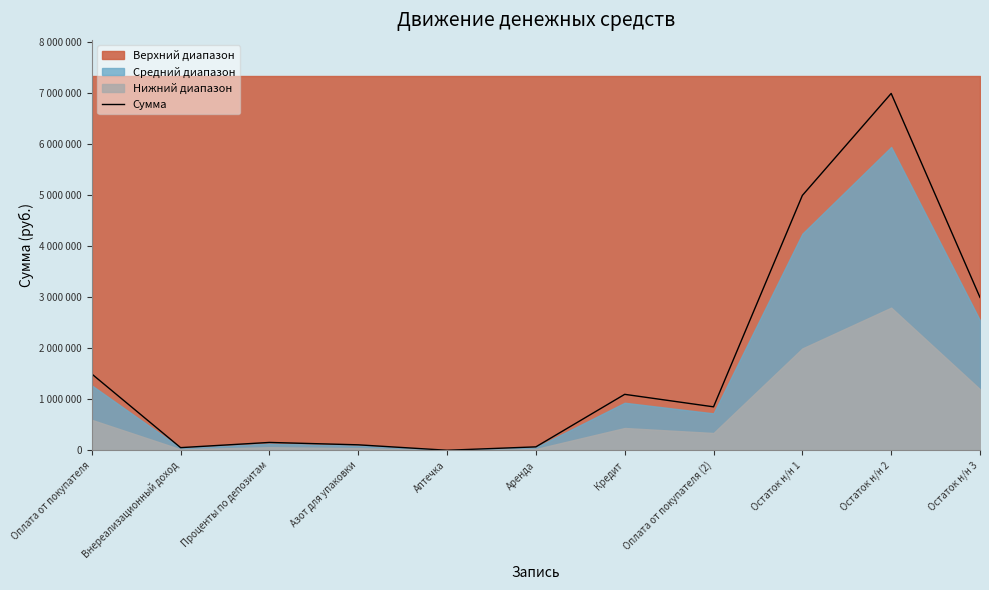

What position from the left is Остаток н/н 3?

11